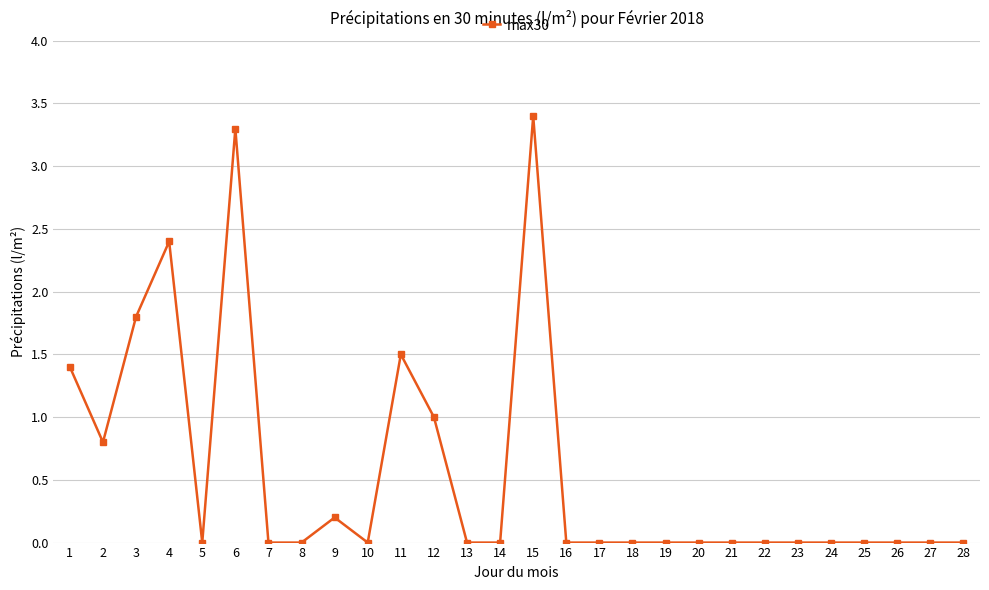

How many distinct data groups are displayed?

1